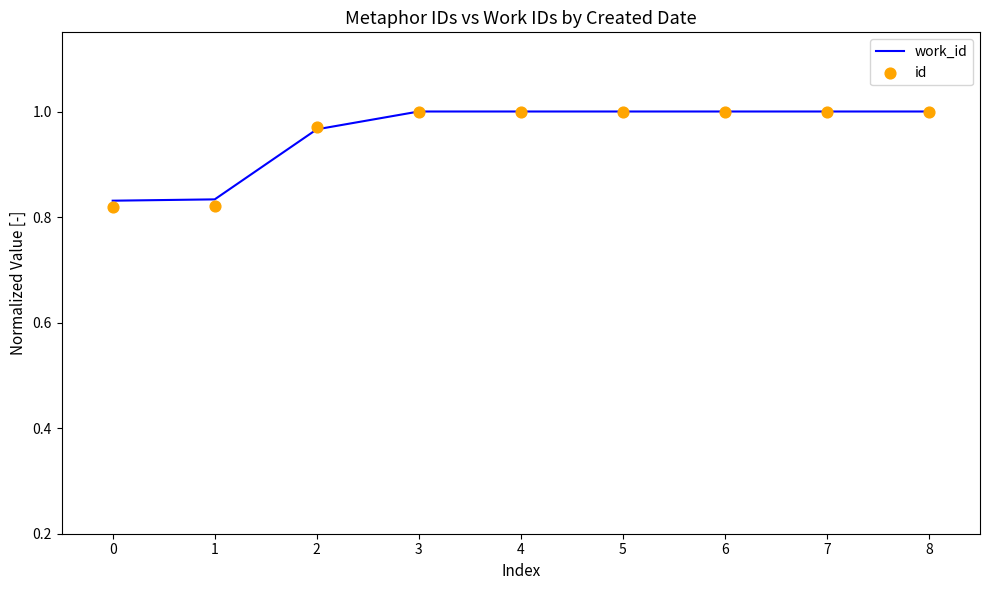

Is it true that work_id equals 0.5 at 2?

False